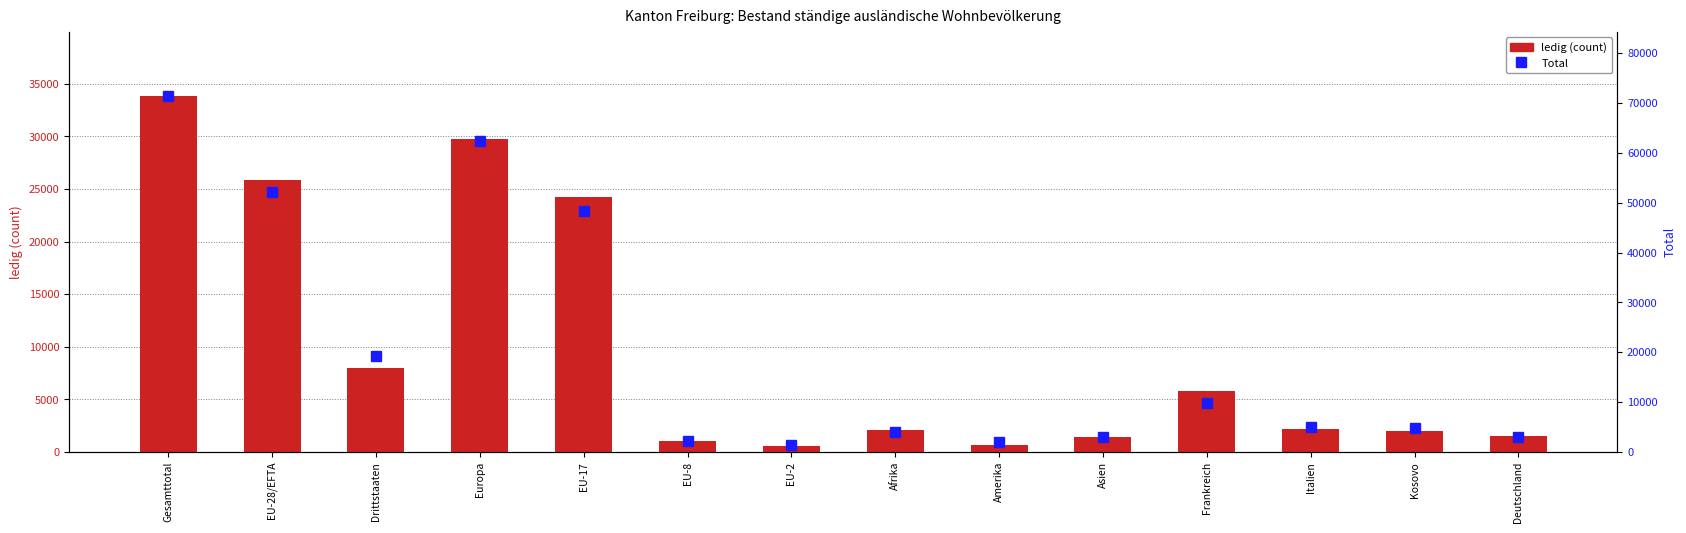

What position from the left is Italien?

12